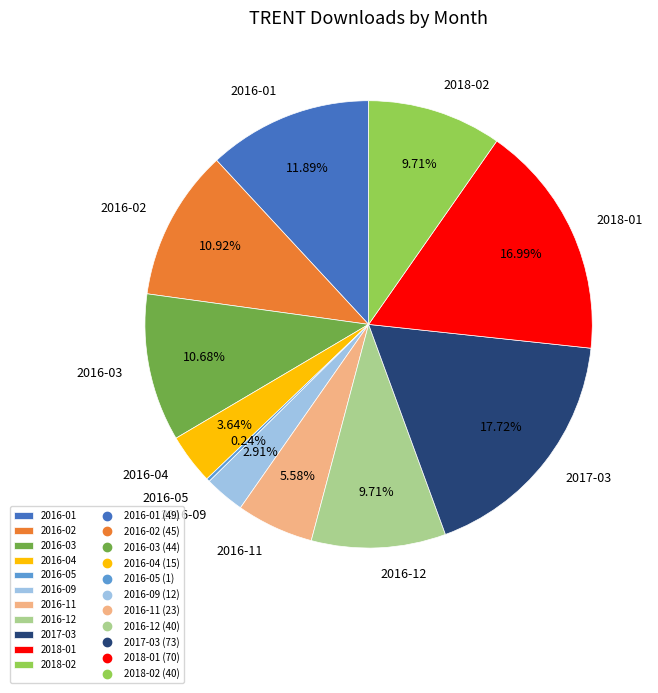

Which has a higher value, 2016-02 or 2017-03?

2017-03